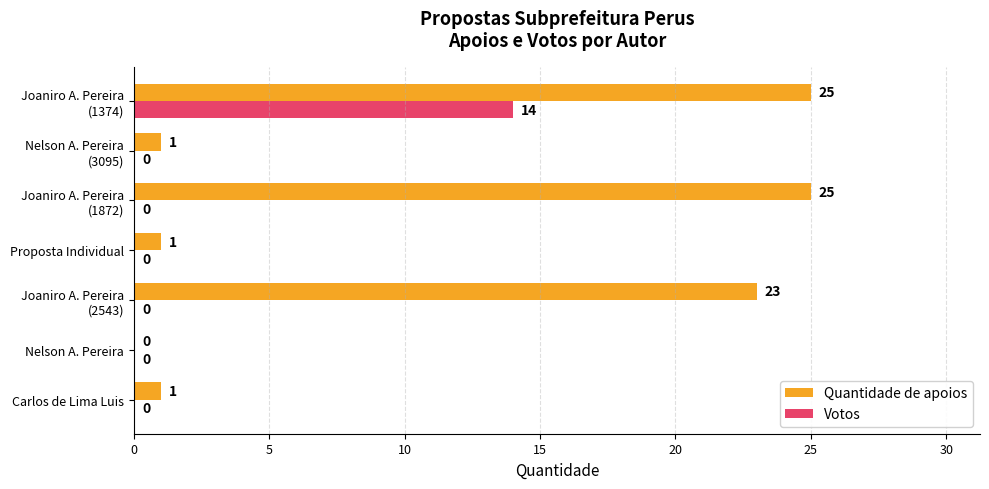

The Votos series shows -8 at Nelson A. Pereira. True or false?

False